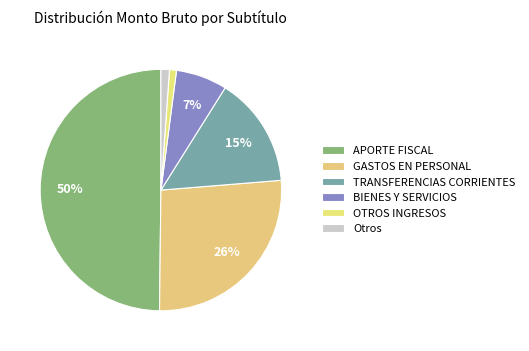

To the nearest percent, what is the average slice percentage?

17%